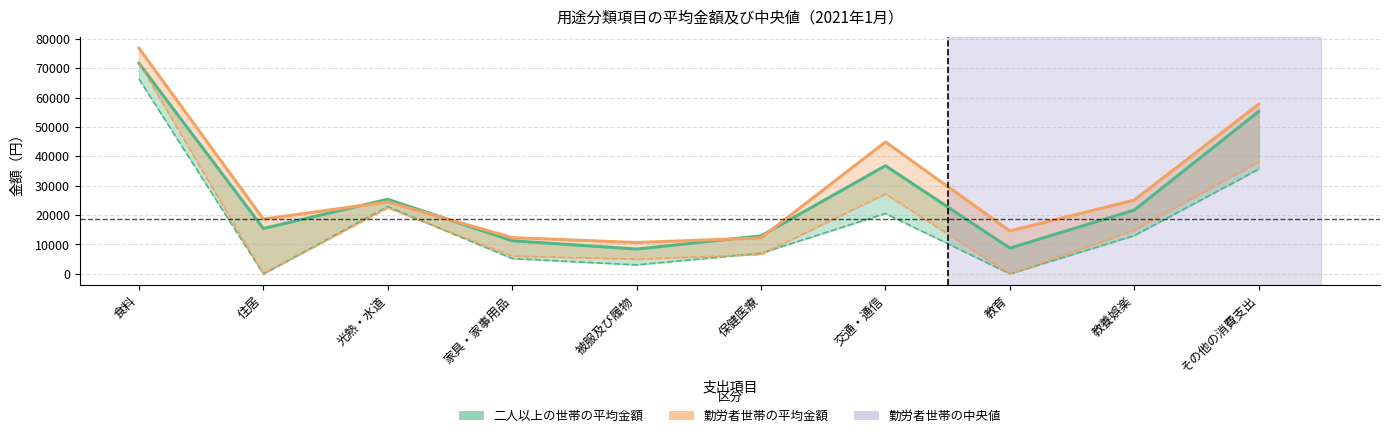

Where do 二人以上の世帯の平均金額 and 勤労者世帯の中央値 first cross each other?

食料 and 住居